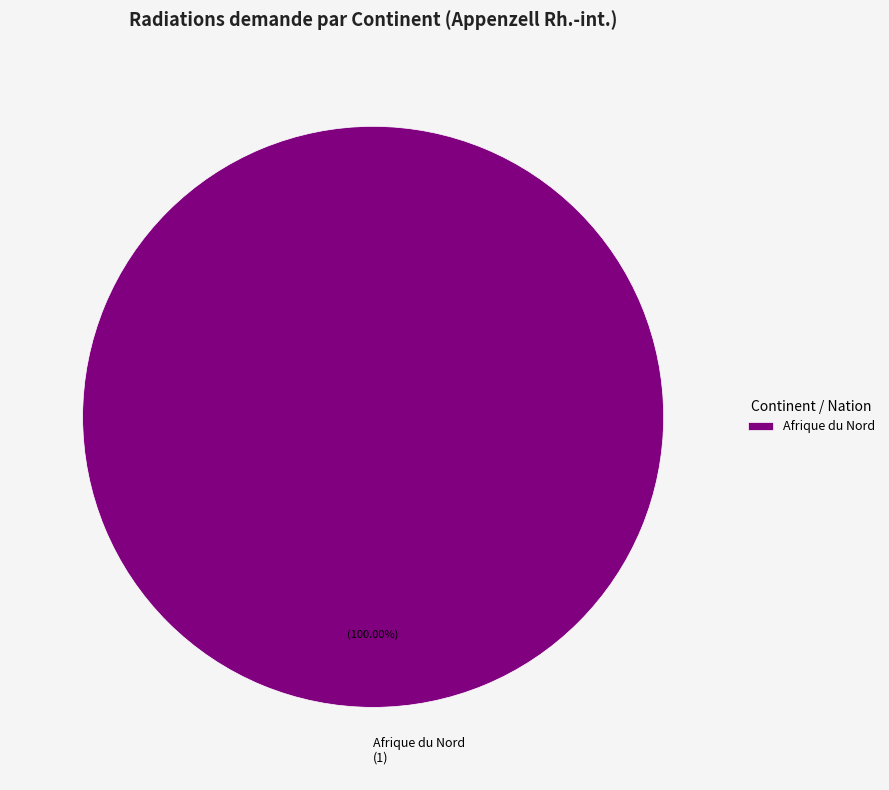

Is there any slice that represents more than half of the pie?

Yes